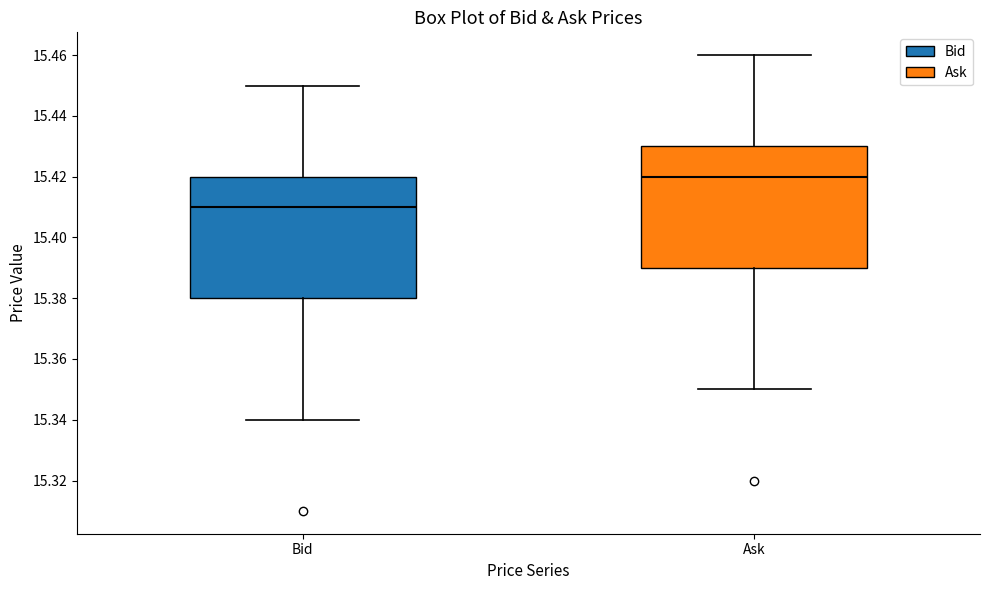

Where does the median line of the box for Ask sit on the y-axis? The values are not printed on the chart, so give them approximately, as read against the axis.

15.42